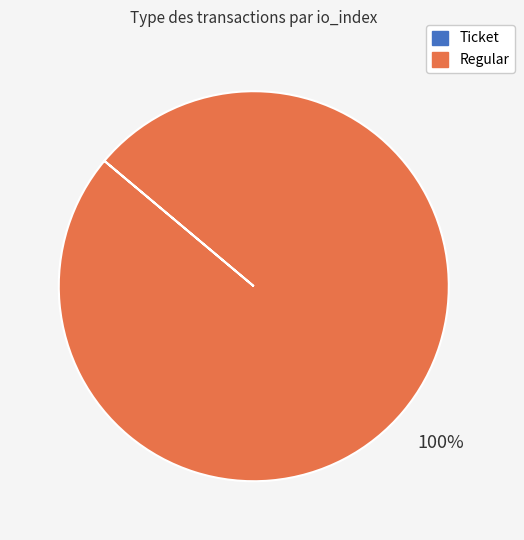

To the nearest percent, what portion does Regular represent?

100%